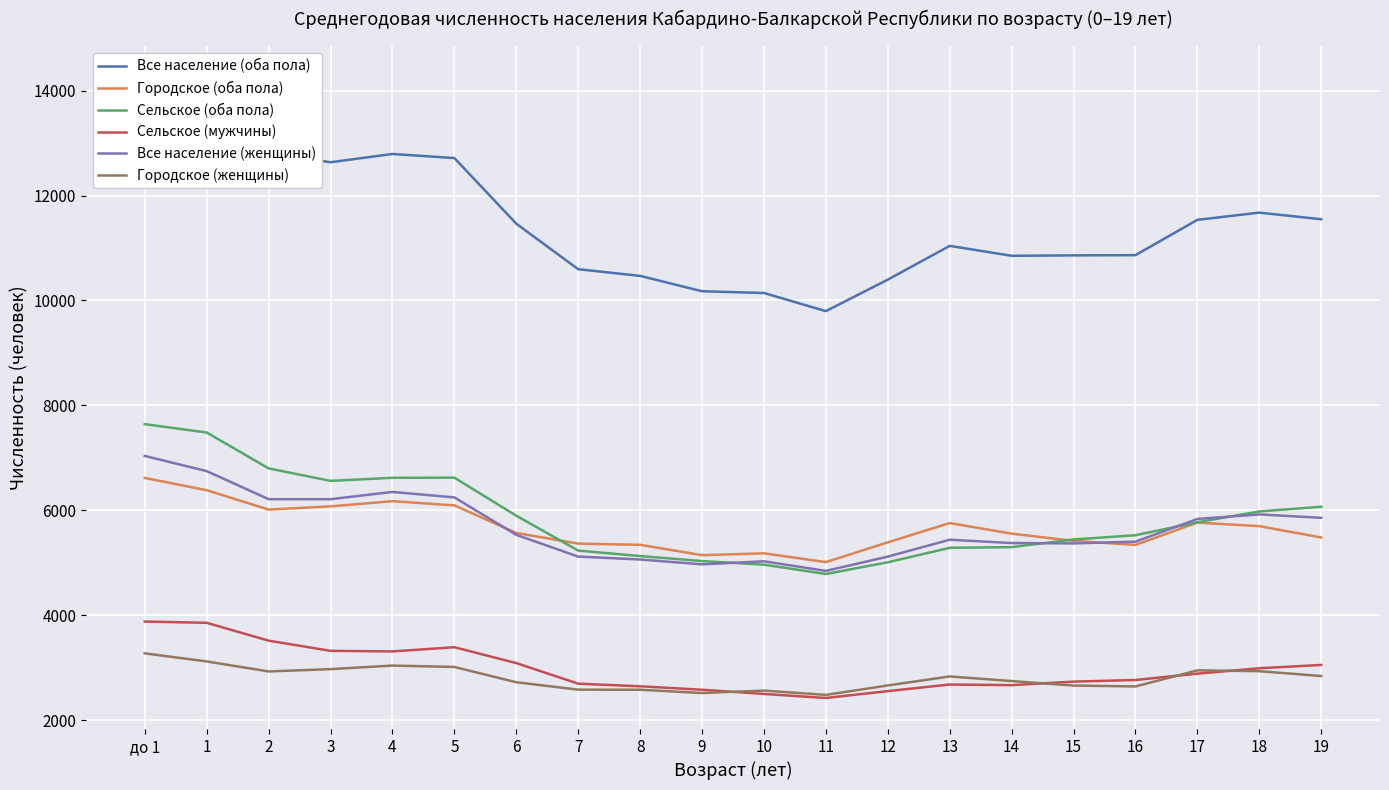

The value of Все население (оба пола) at 18 is 6890. True or false?

False